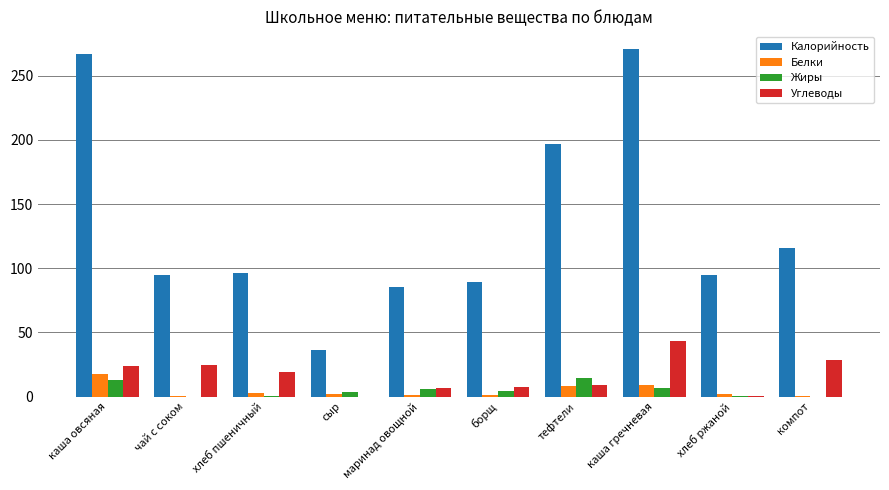

Which series changed the most between маринад овощной and каша гречневая?

Калорийность